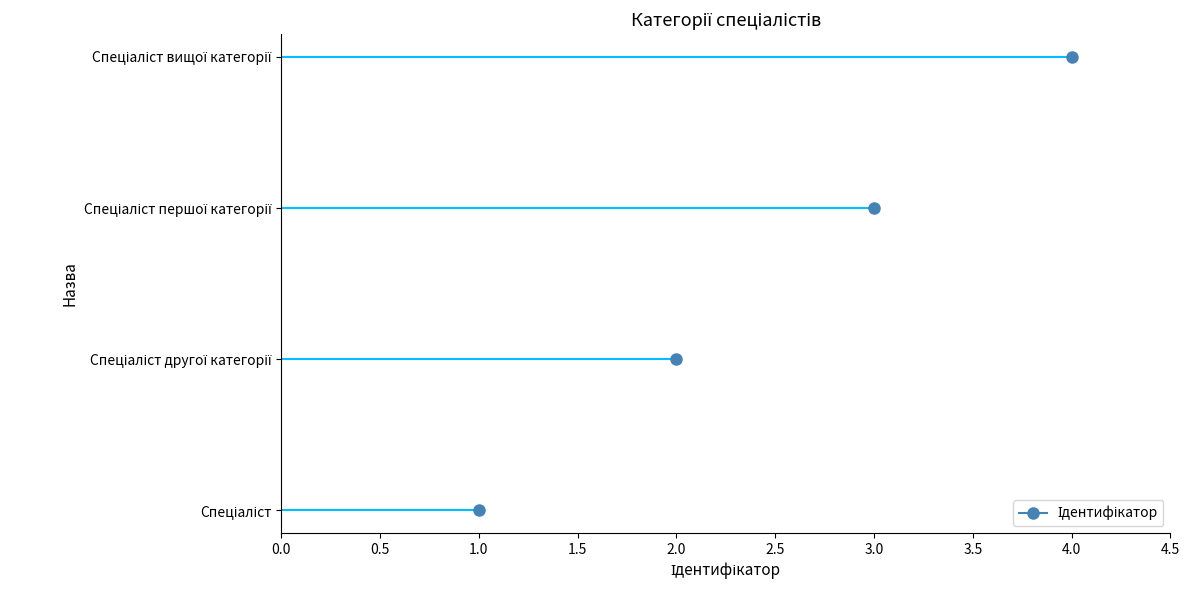

Reading left to right, what are all the values shown in this chart?

Спеціаліст=1	Спеціаліст другої категорії=2	Спеціаліст першої категорії=3	Спеціаліст вищої категорії=4